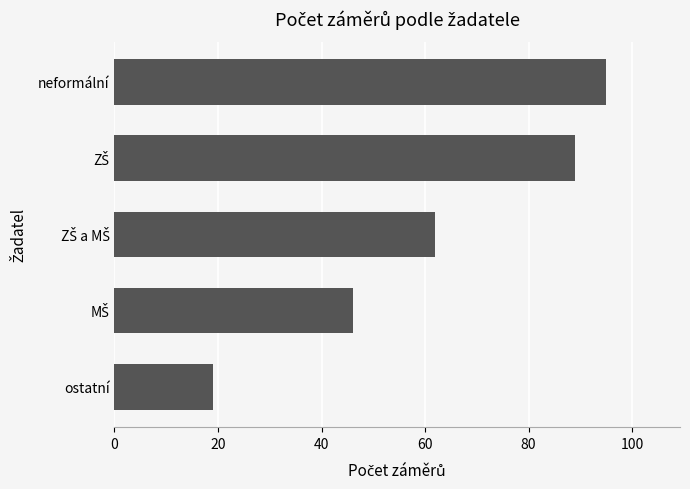

What is the smallest value displayed?

19